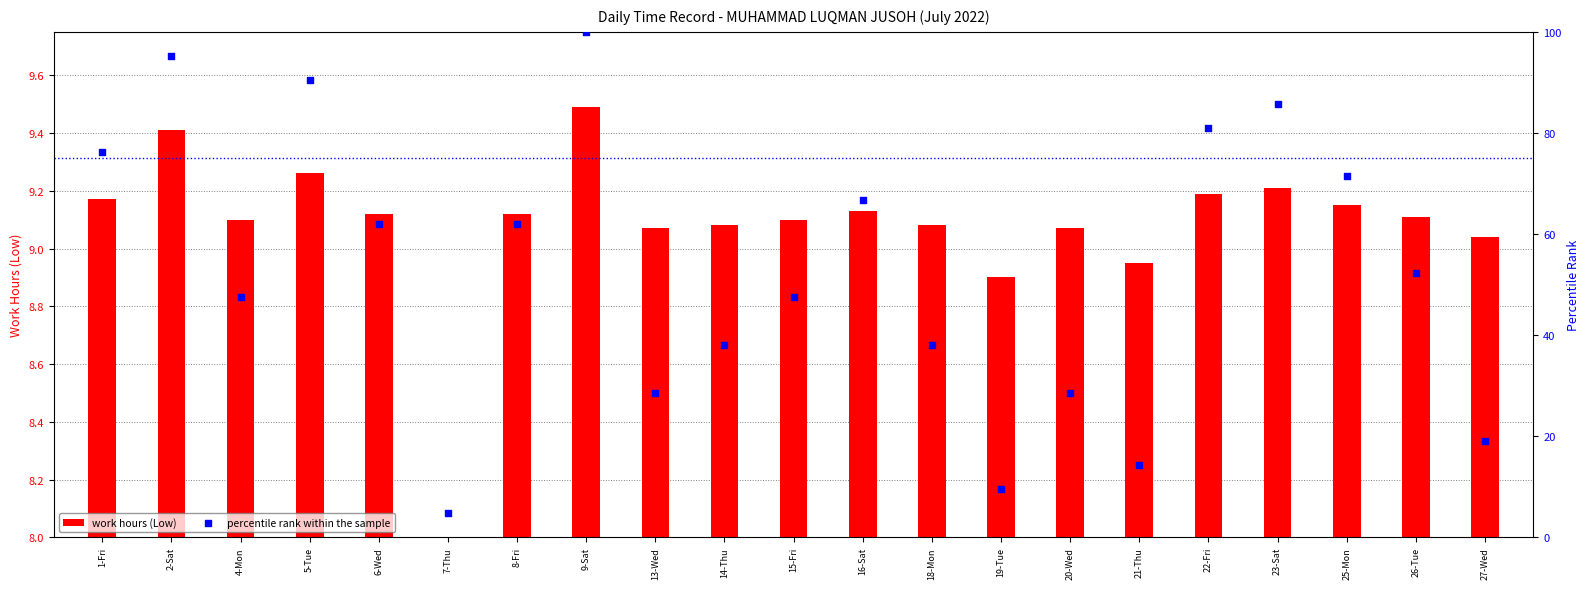

Which series reaches the minimum Y coordinate?

work hours (Low)